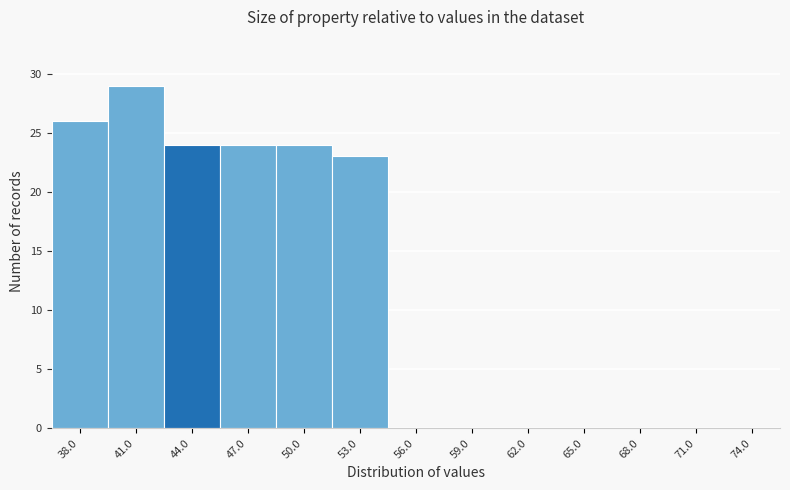

Reading right to left, list all the values displayed in this chart.

74.0=0	71.0=0	68.0=0	65.0=0	62.0=0	59.0=0	56.0=0	53.0=23	50.0=24	47.0=24	44.0=24	41.0=29	38.0=26